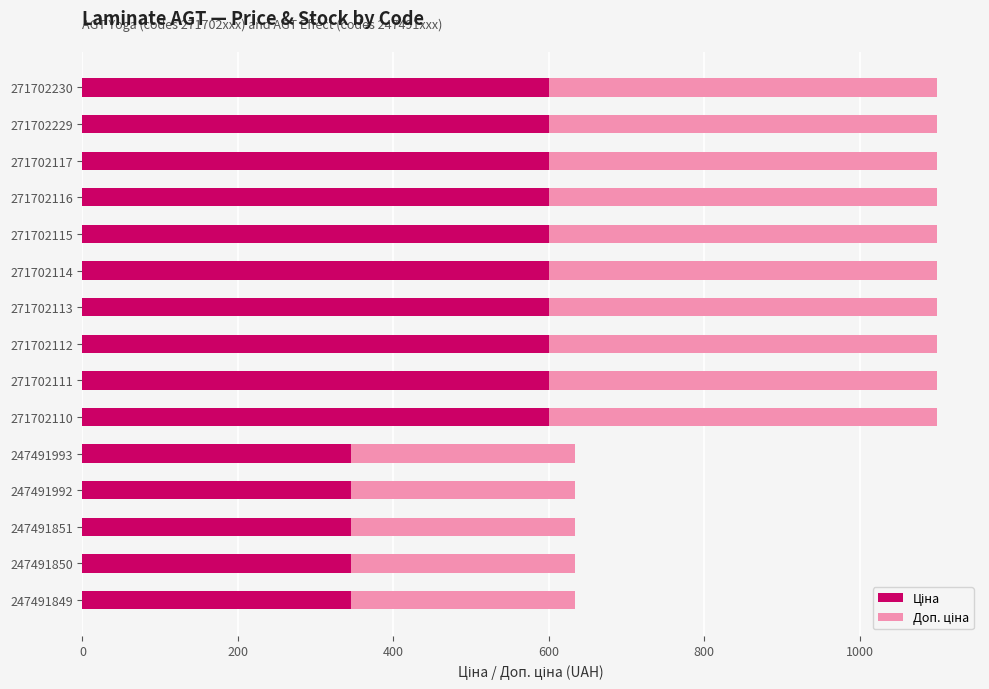

How many distinct data groups are displayed?

2